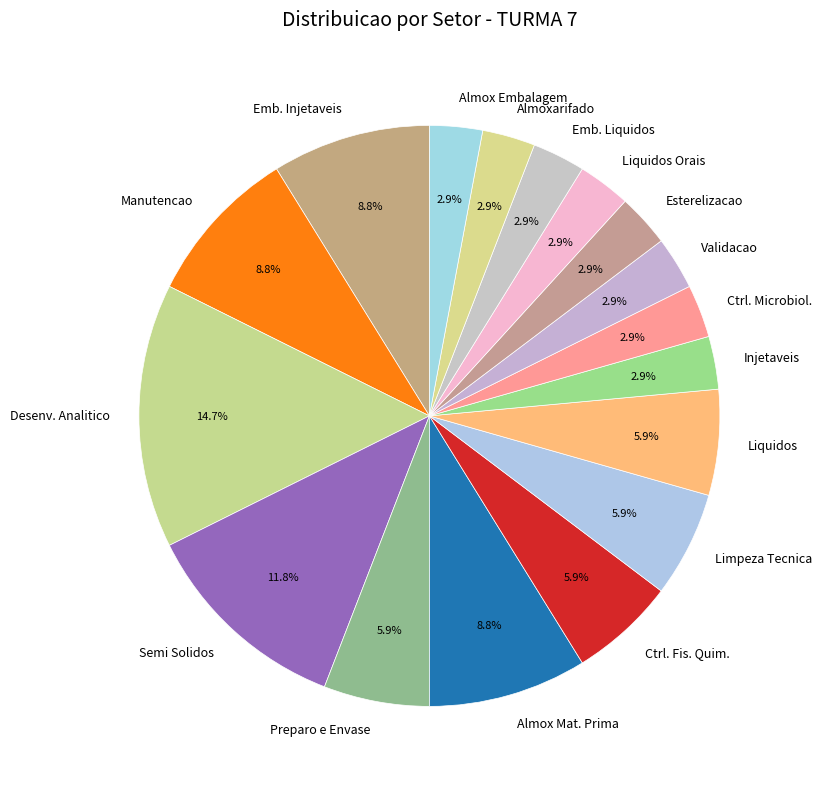

What is the ratio of the value at Almox Embalagem to the value at Almox Mat. Prima?

0.3